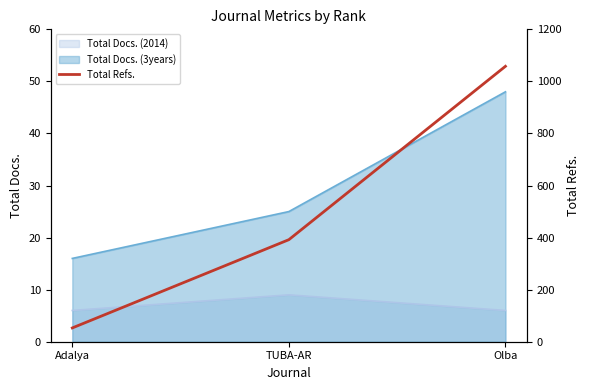

List the labels in order of value, smallest first.

Adalya, TUBA-AR, Olba